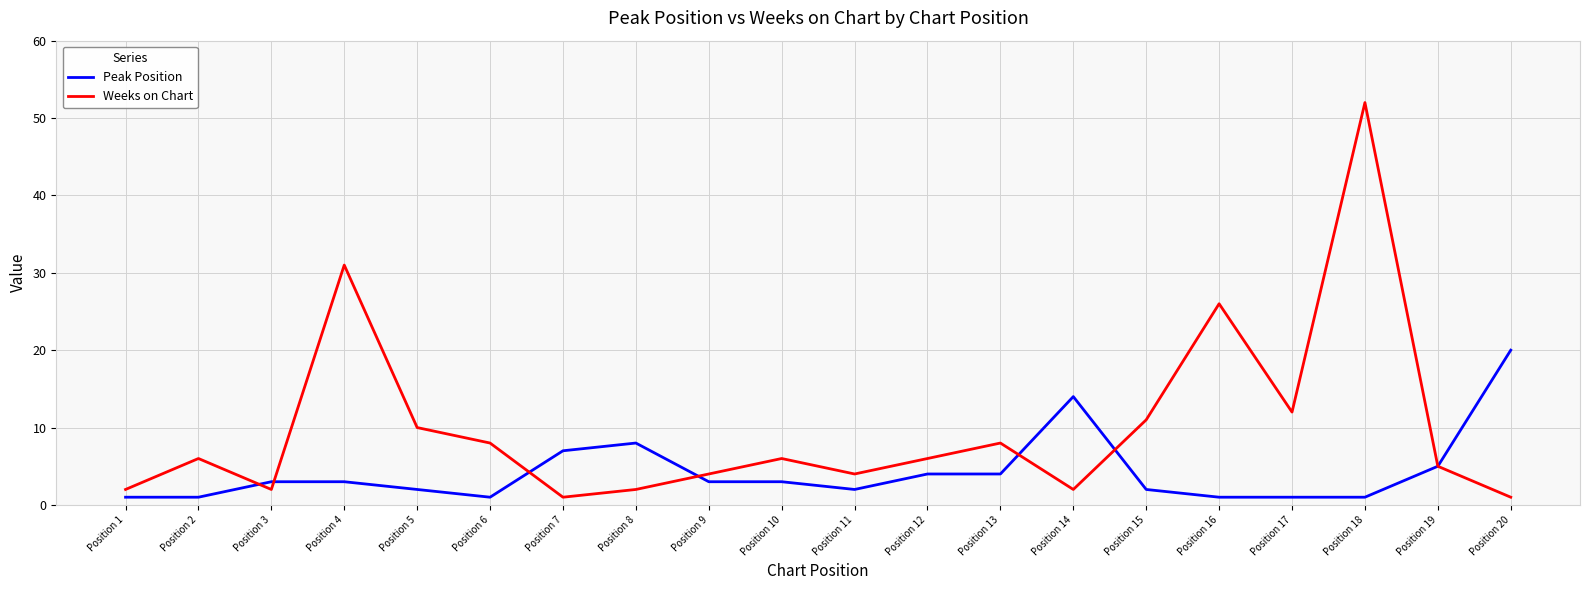

Is the value of Peak Position at Position 16 greater than the value of Weeks on Chart at Position 16?

No